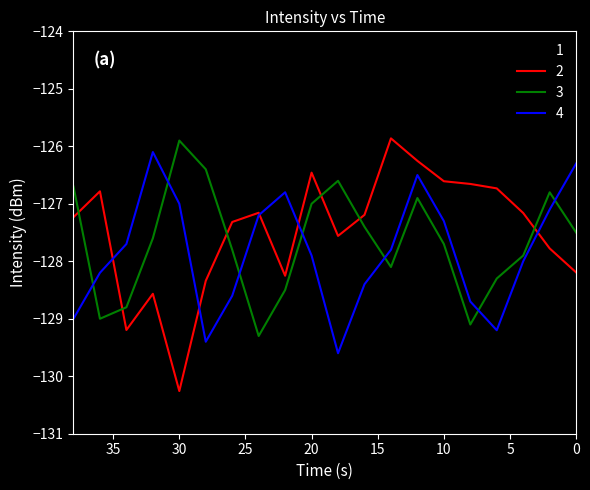

How many interior local valleys does the 4 series have?

3